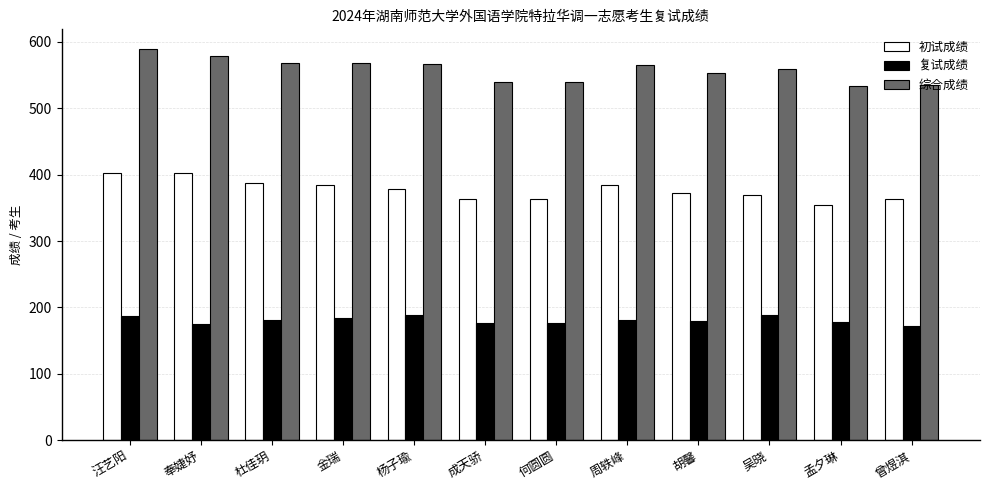

What is the average value of the 复试成绩 series?

180.8